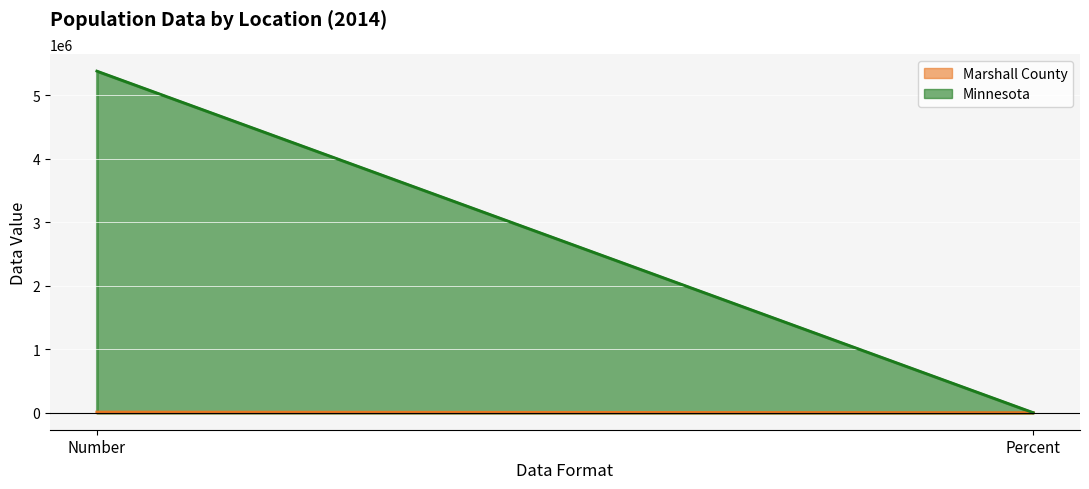

What is the label of the 2nd point from the right?

Number